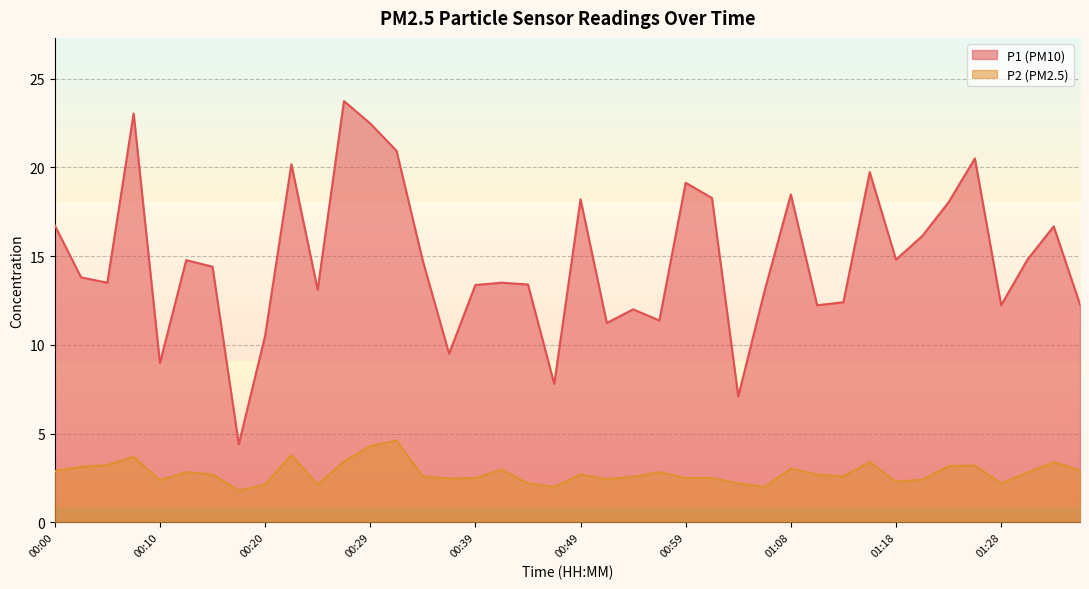

What is the label of the 35th point from the left?

01:23